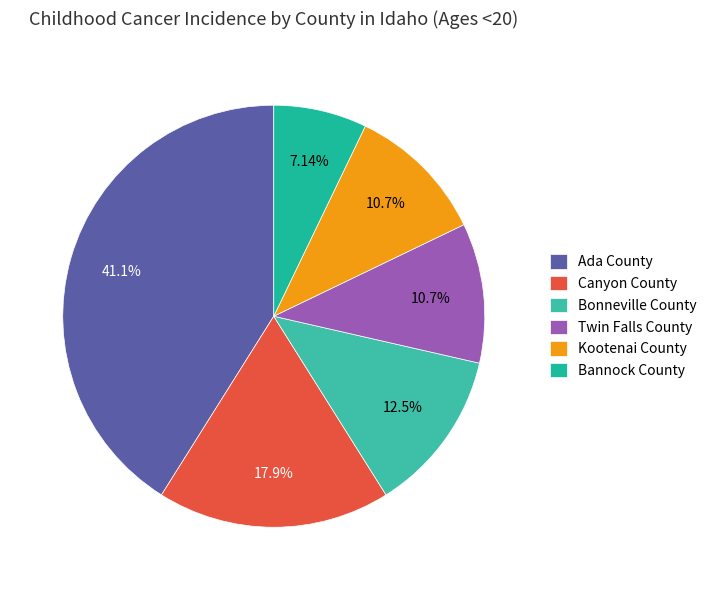

To the nearest percent, what is the difference between the largest and smallest slice percentages?

34%